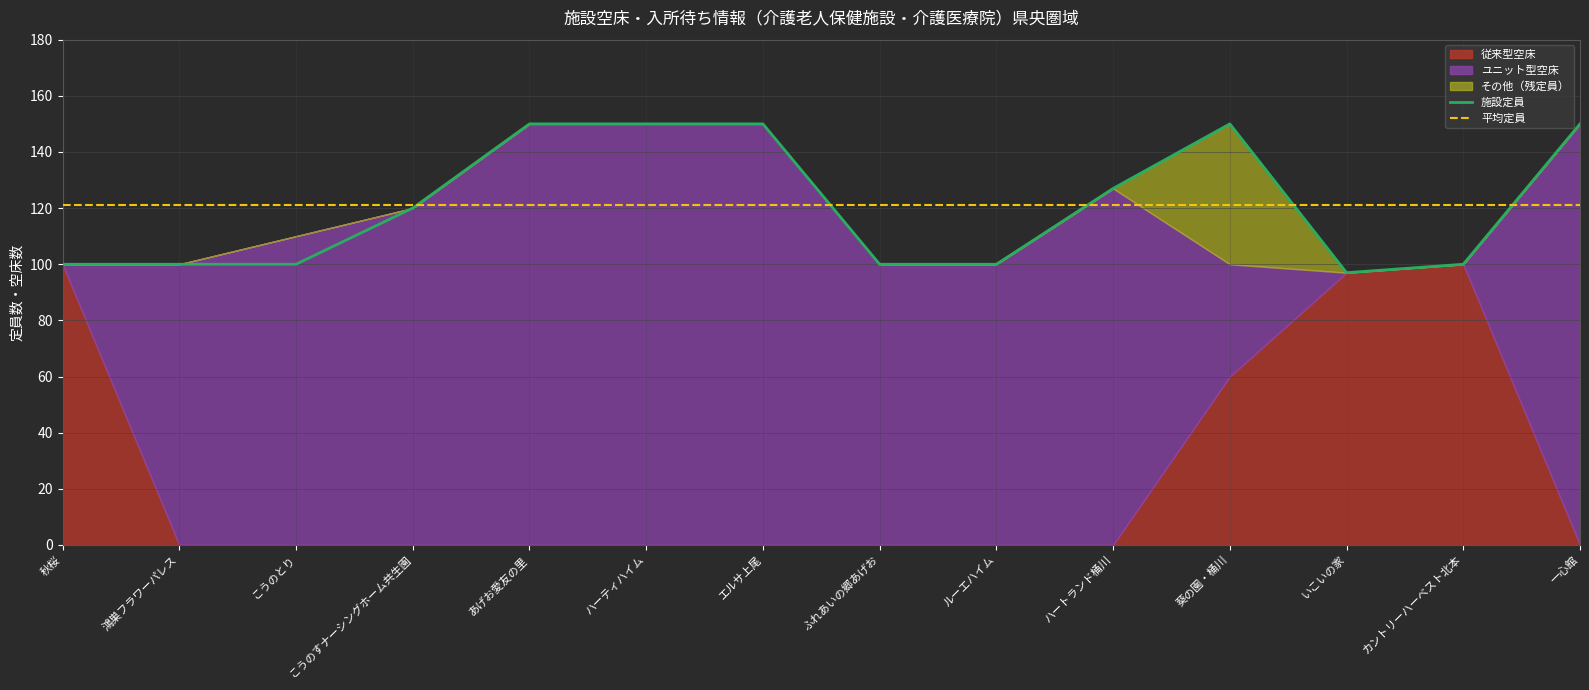

What is the greatest value displayed?

150